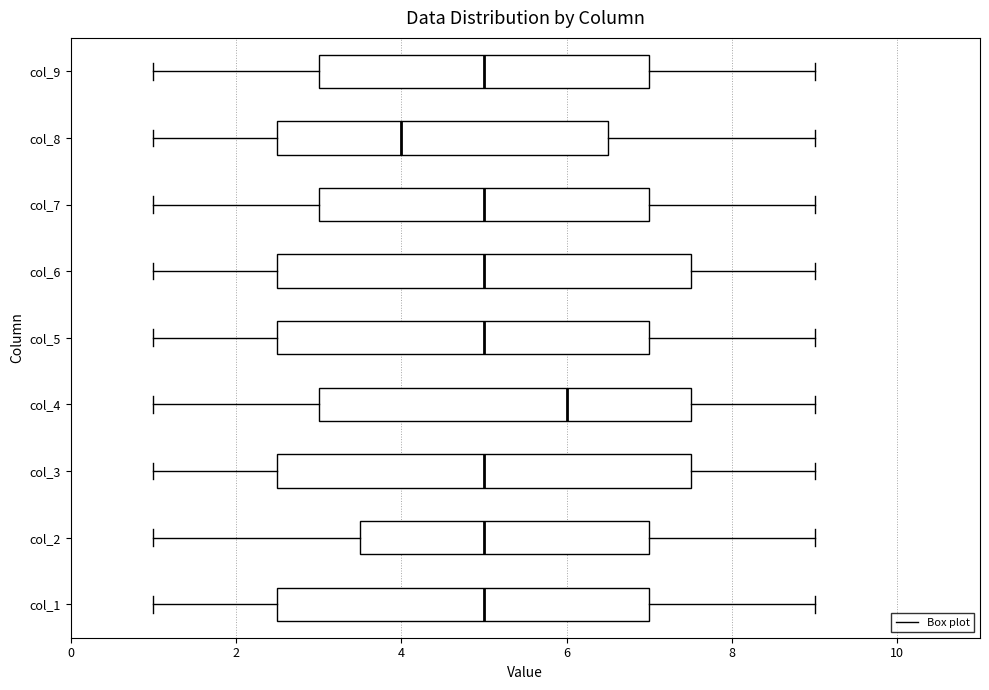

Which box's median line is the furthest to the left?

col_8